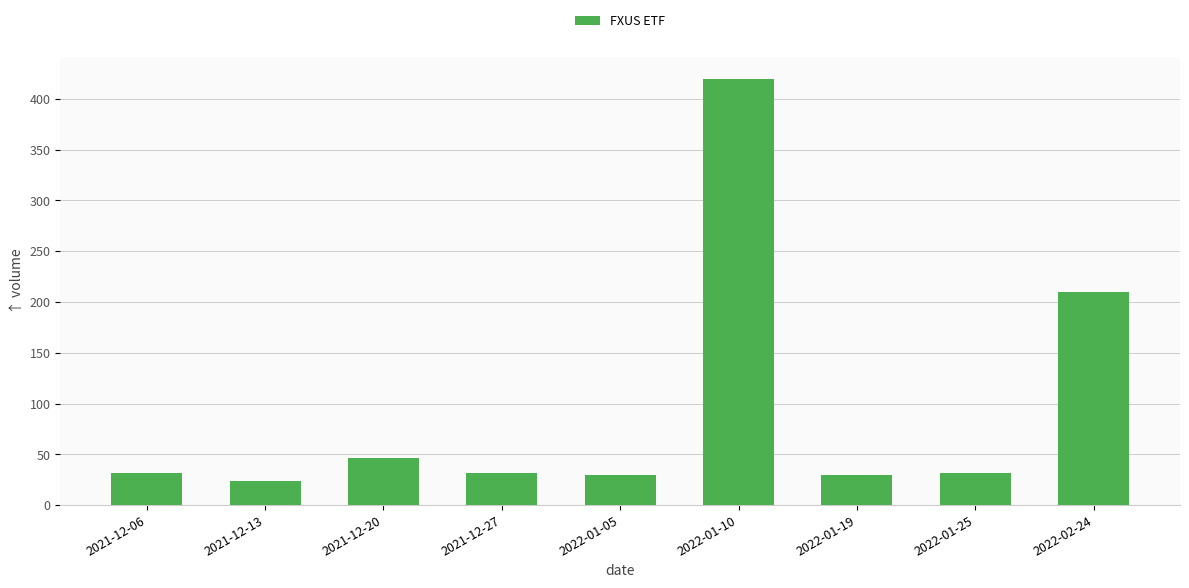

What is the change in value from 2022-01-05 to 2022-01-10?

+390